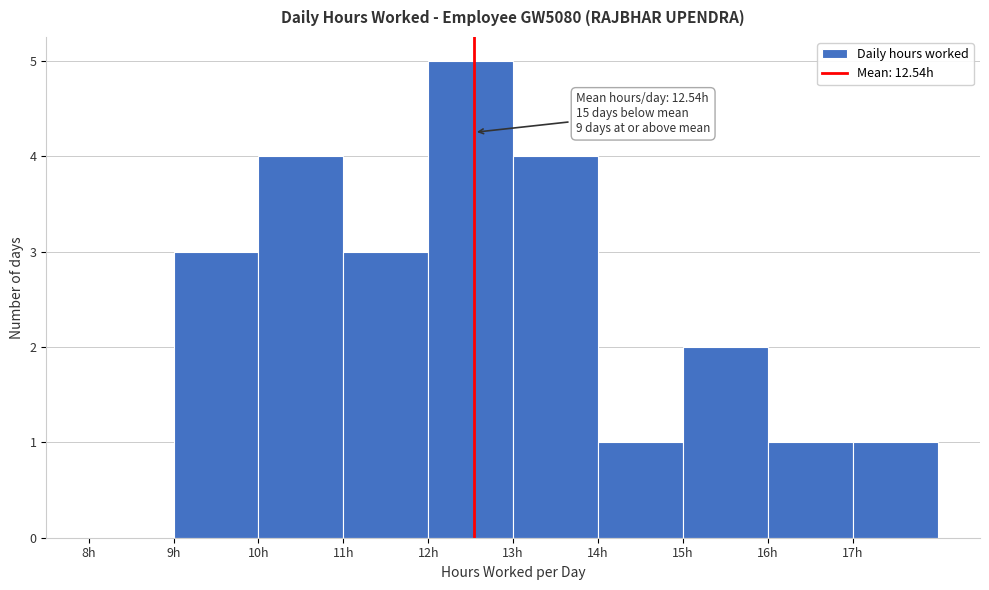

Over which range of the x-axis is the bar tallest?

12 to 13